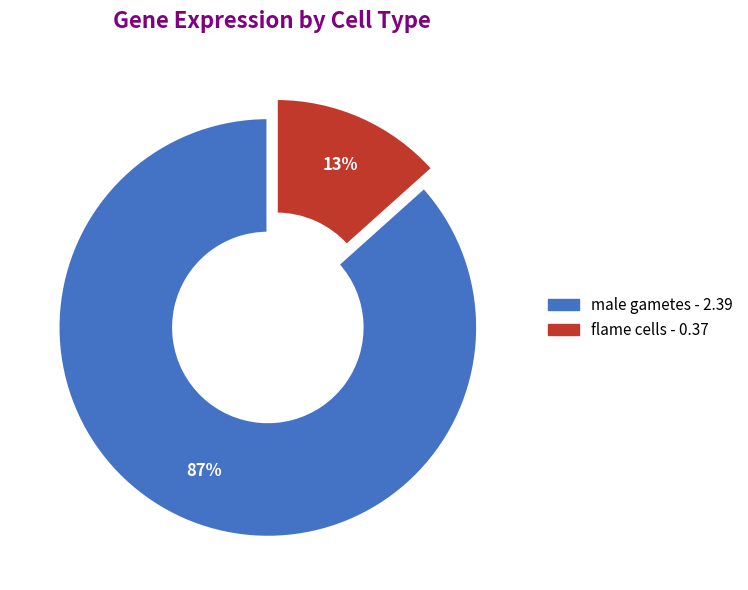

To the nearest percent, what percentage of the pie is male gametes?

87%